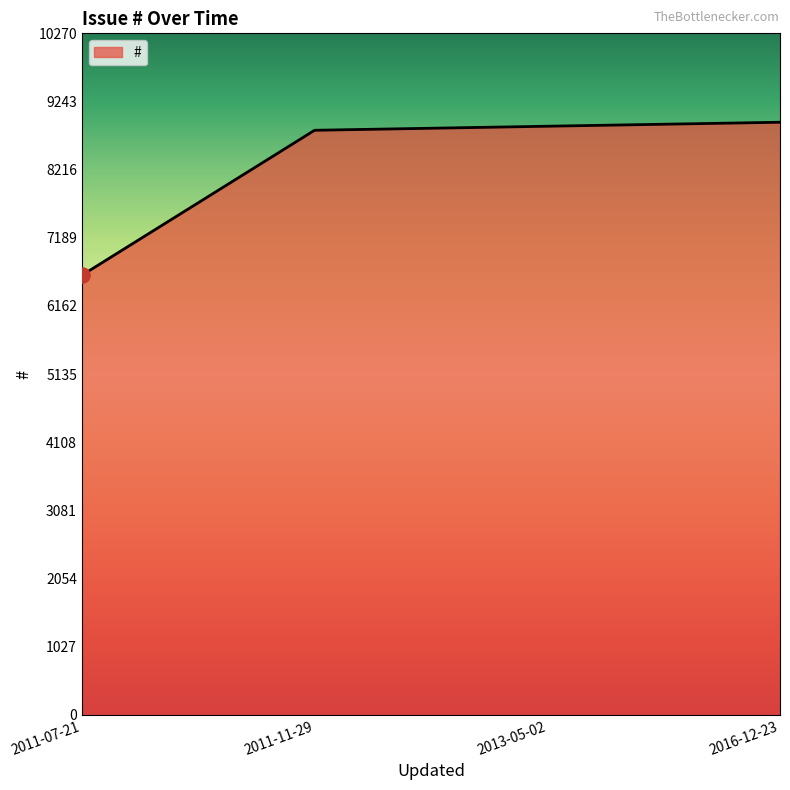

Which has a higher value, 2011-07-21 or 2011-11-29?

2011-11-29